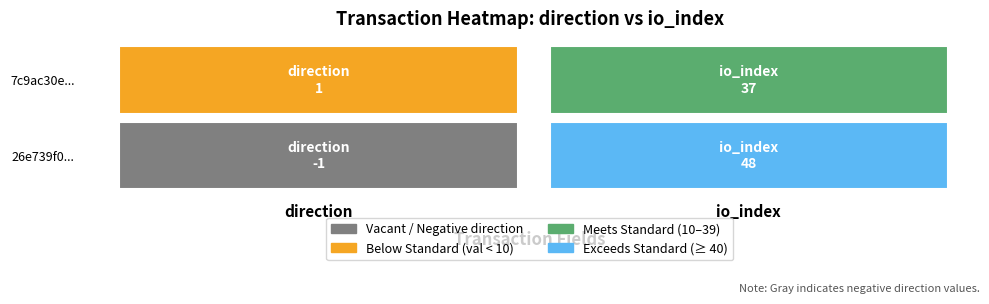

What is the average value of the 7c9ac30e446bf19b20f205388ed014f0a1c4208 series?

19